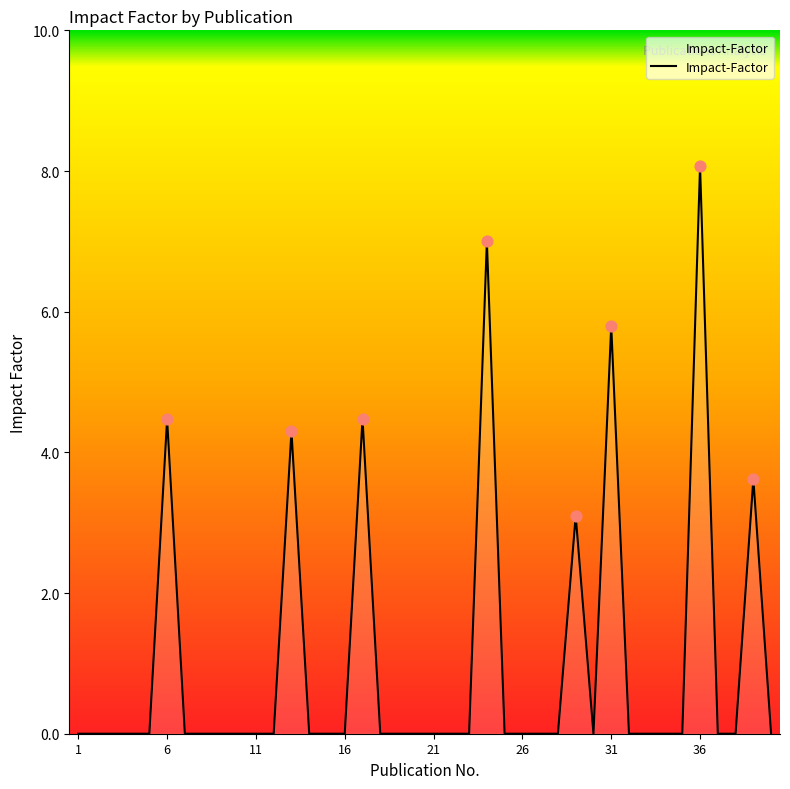

What is the difference between the maximum and minimum values?

8.1